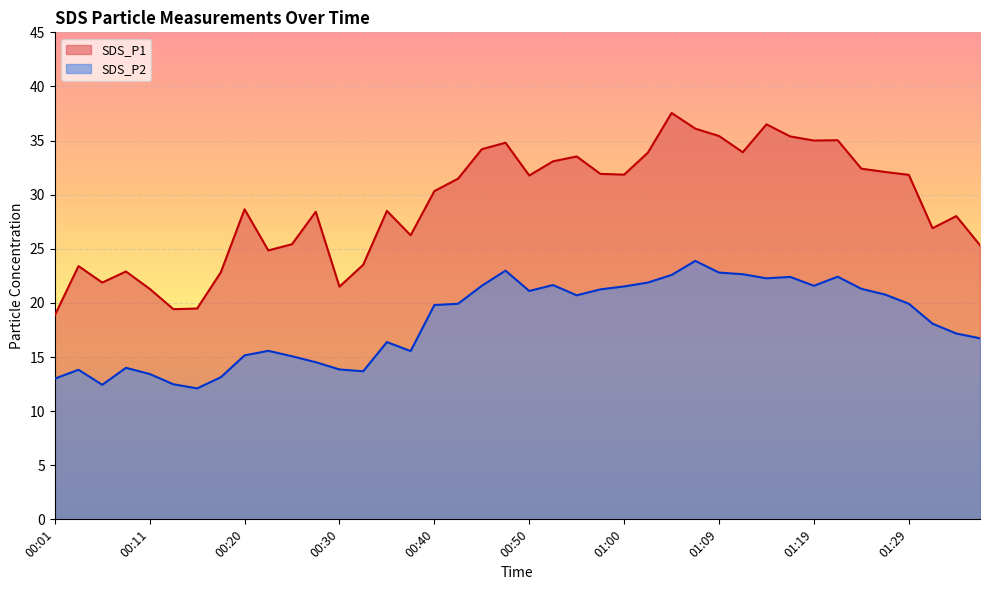

How many lines are shown in the chart?

2